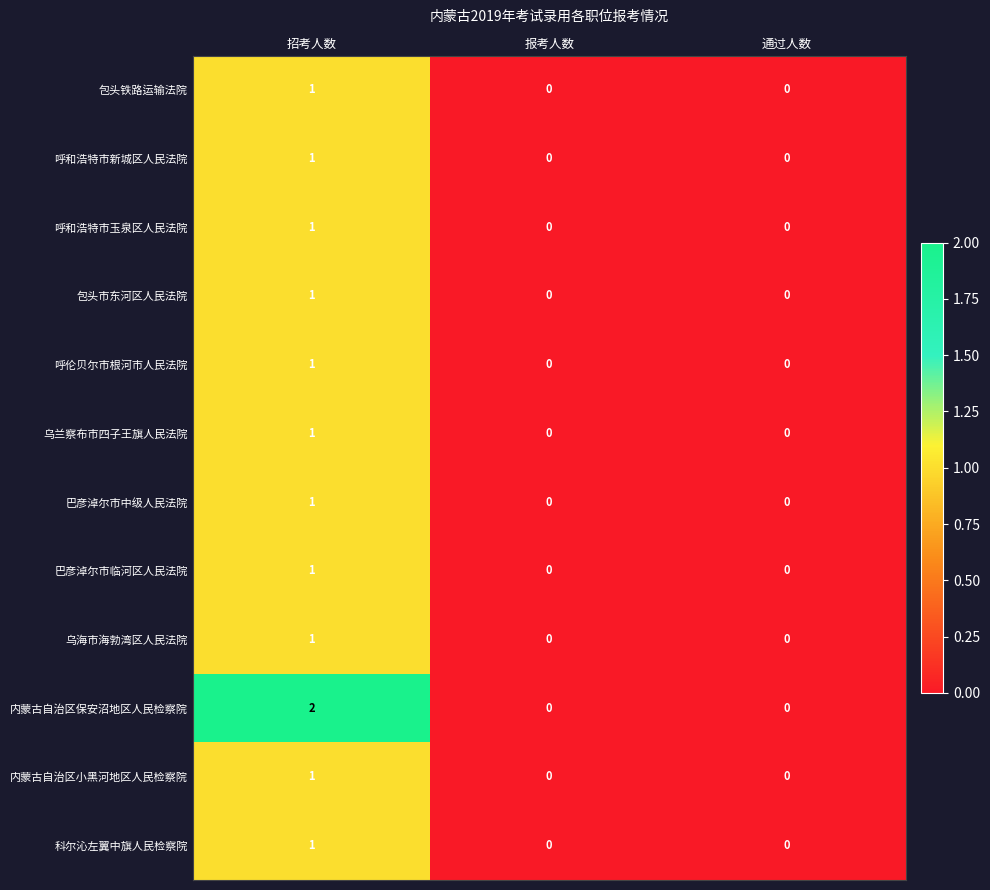

Is it true that 巴彦淖尔市中级人民法院 equals 0 at 招考人数?

False